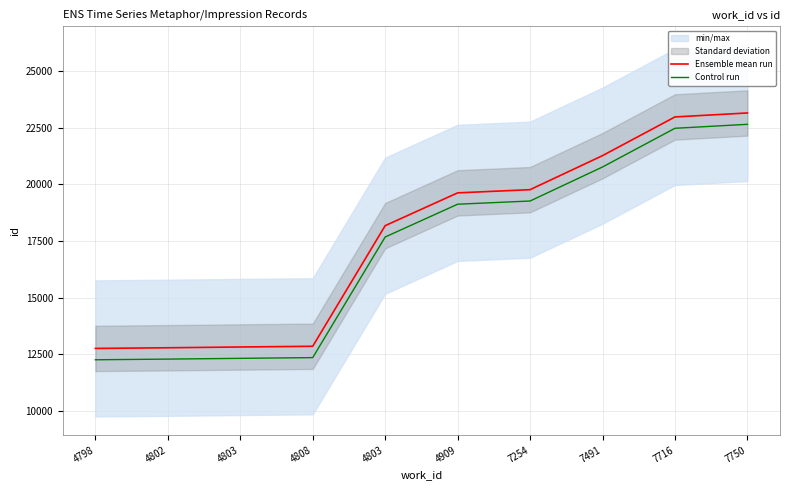

What is the label of the 6th point from the left?

4909